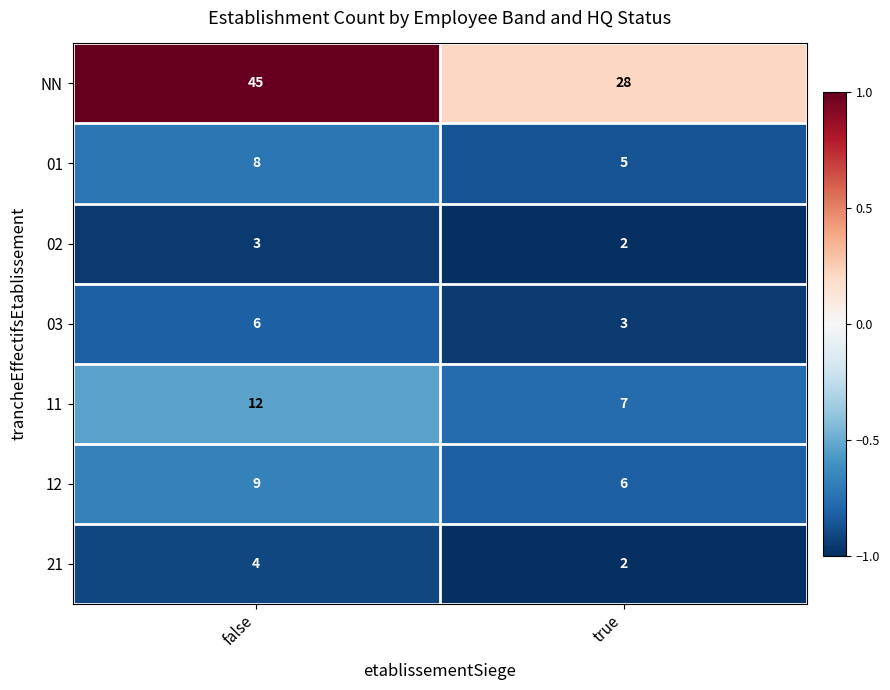

Read the 12 value at true.

6